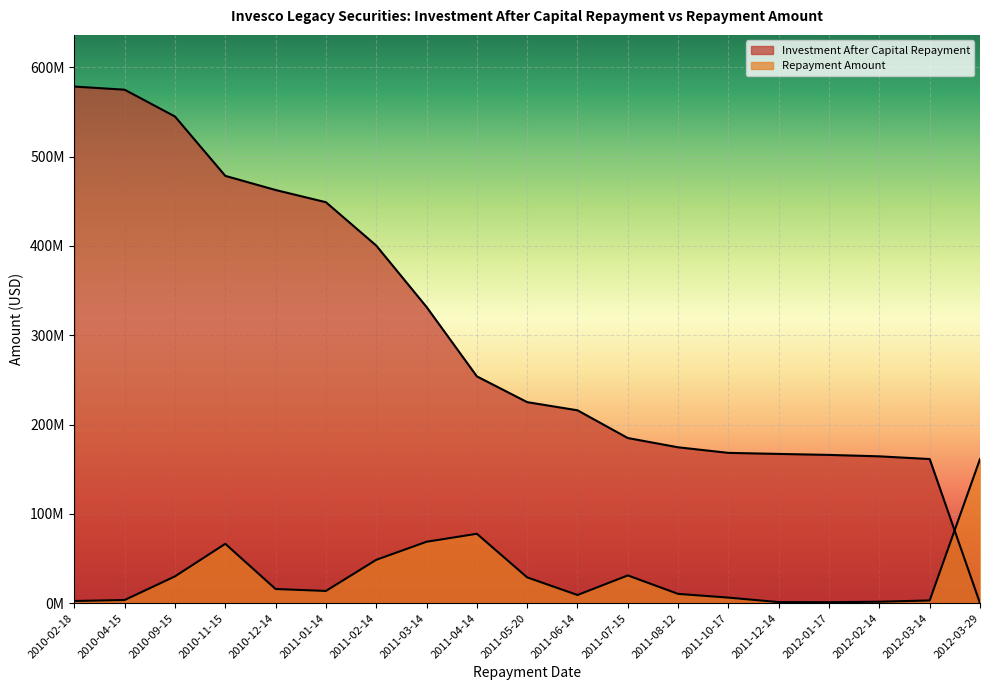

What is the lowest value of the Repayment Amount series?

1096185.1